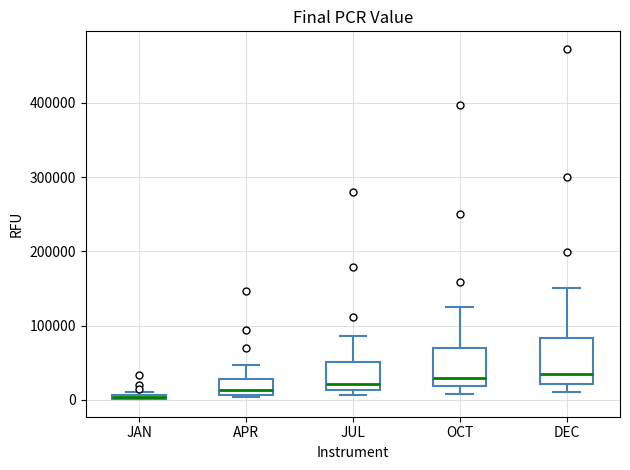

Comparing the boxes themselves (not the whiskers), which one is the tallest?

DEC